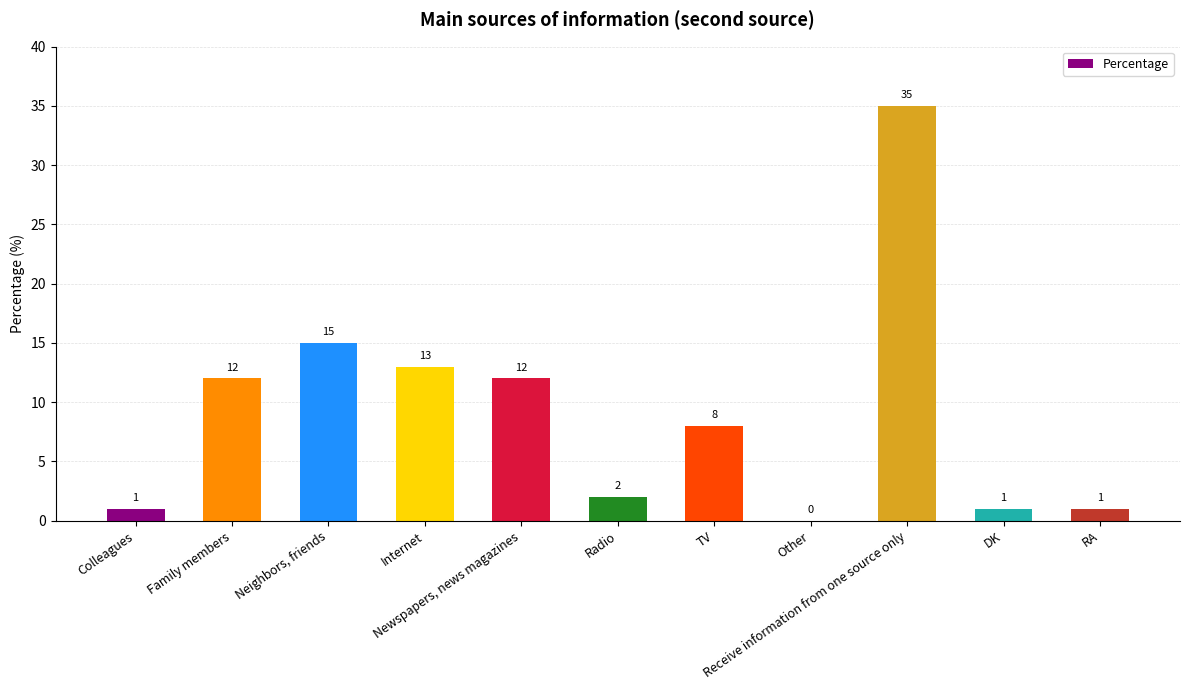

The value at Family members is 12. True or false?

True